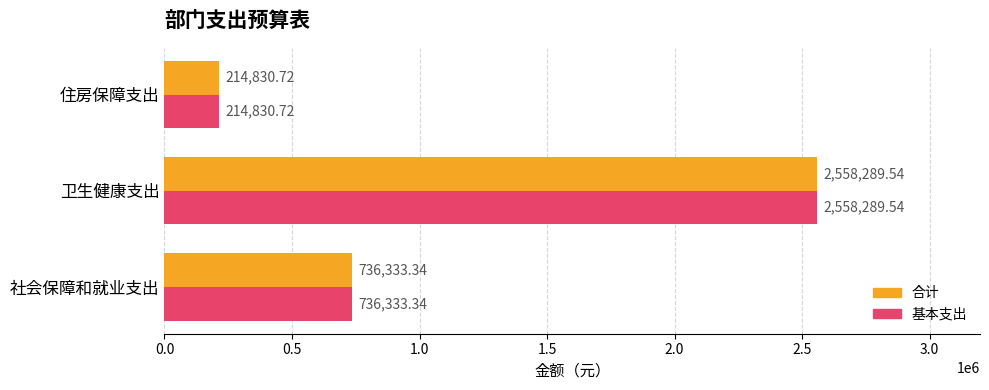

At how many categories does at least one series exceed 1316261?

1